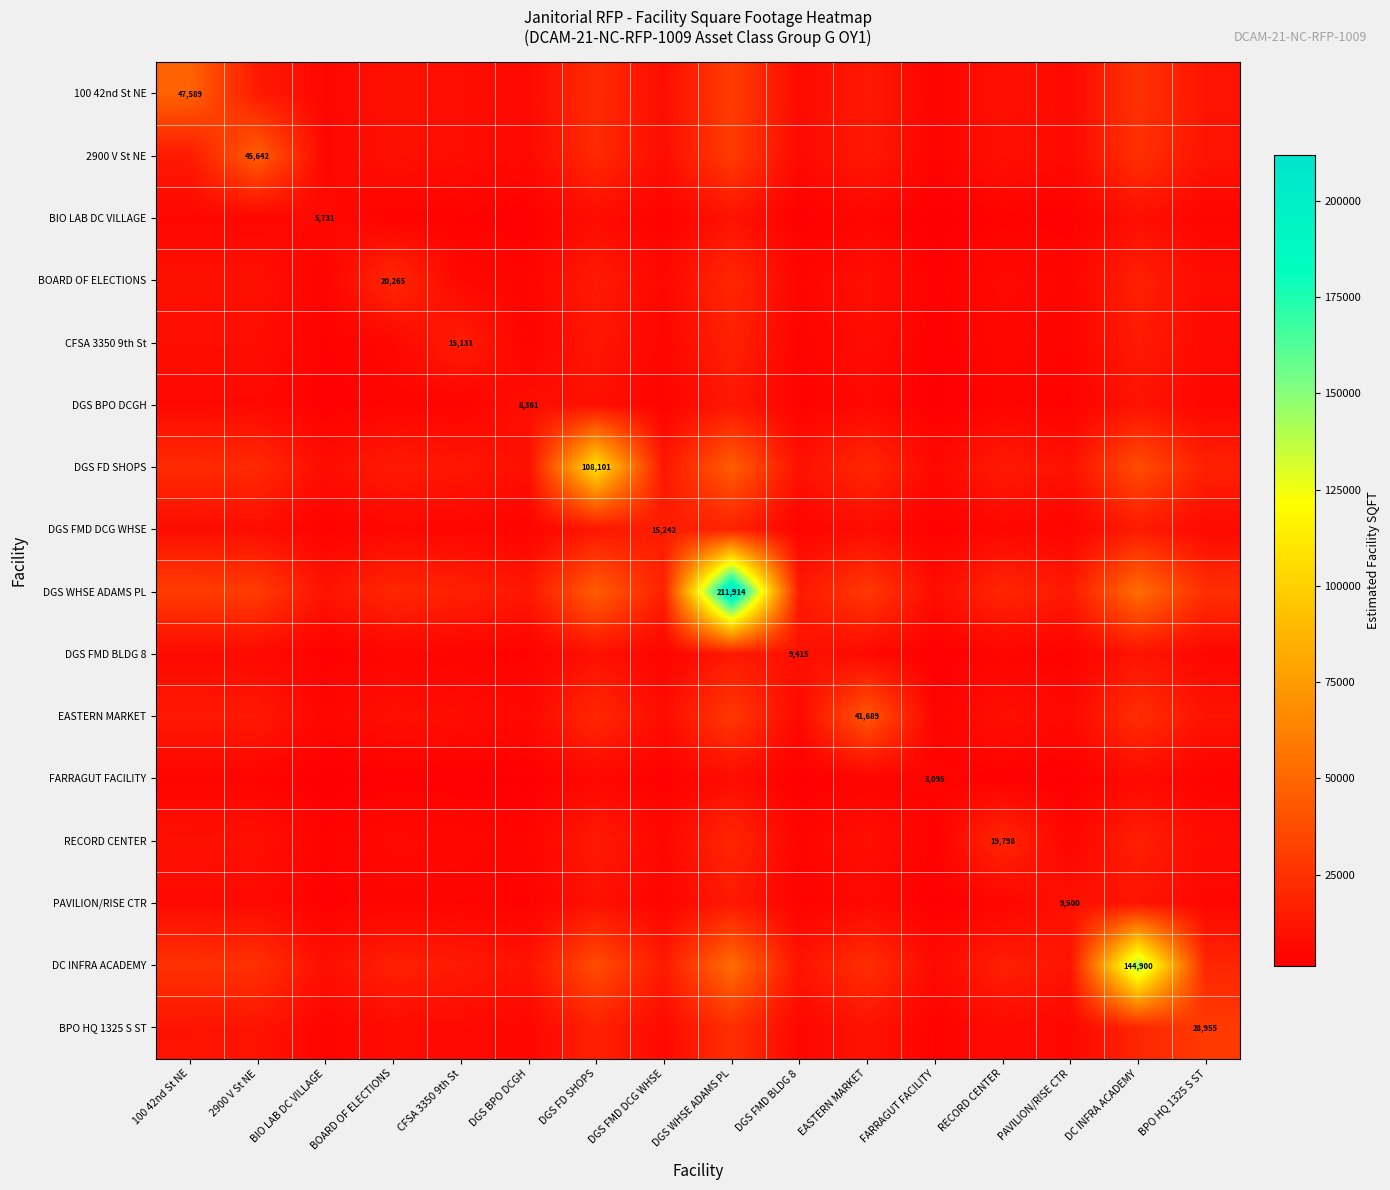

How many data points does each series have?

16